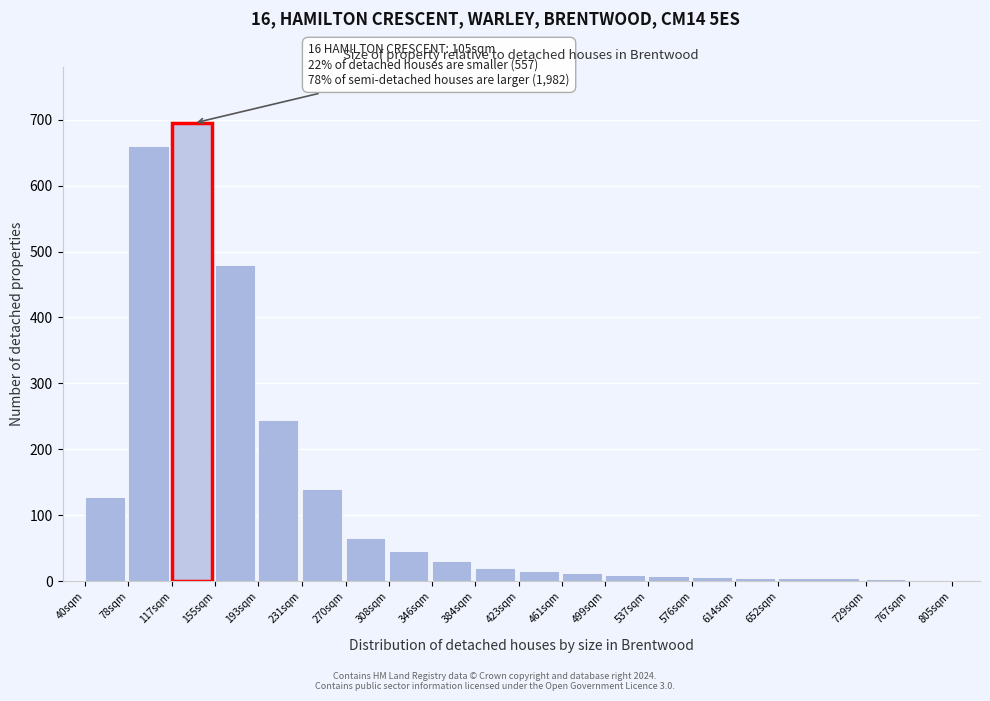

What is the change in value from 78sqm to 231sqm?

-520